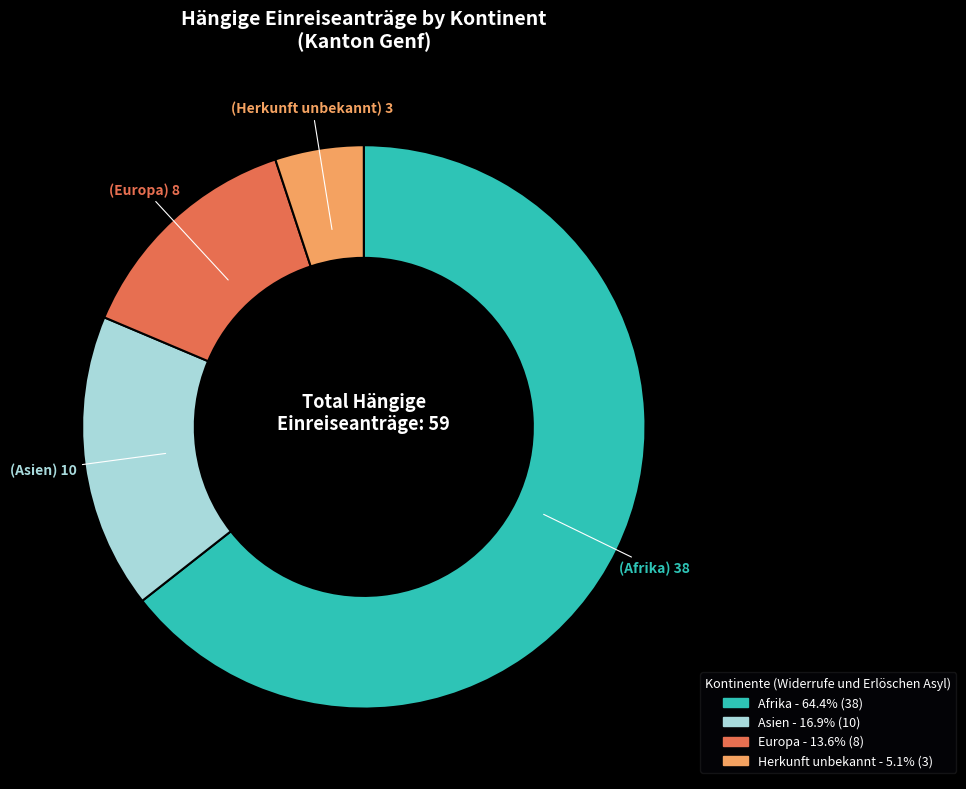

How many slices are in this pie chart?

4